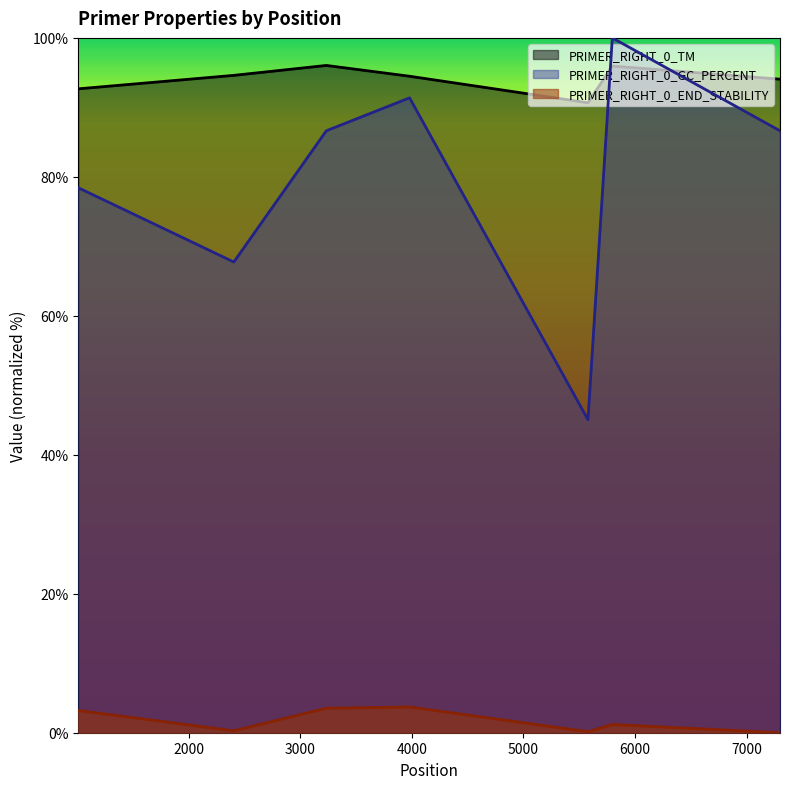

Which category has the lowest value in the PRIMER_RIGHT_0_TM series?

5579